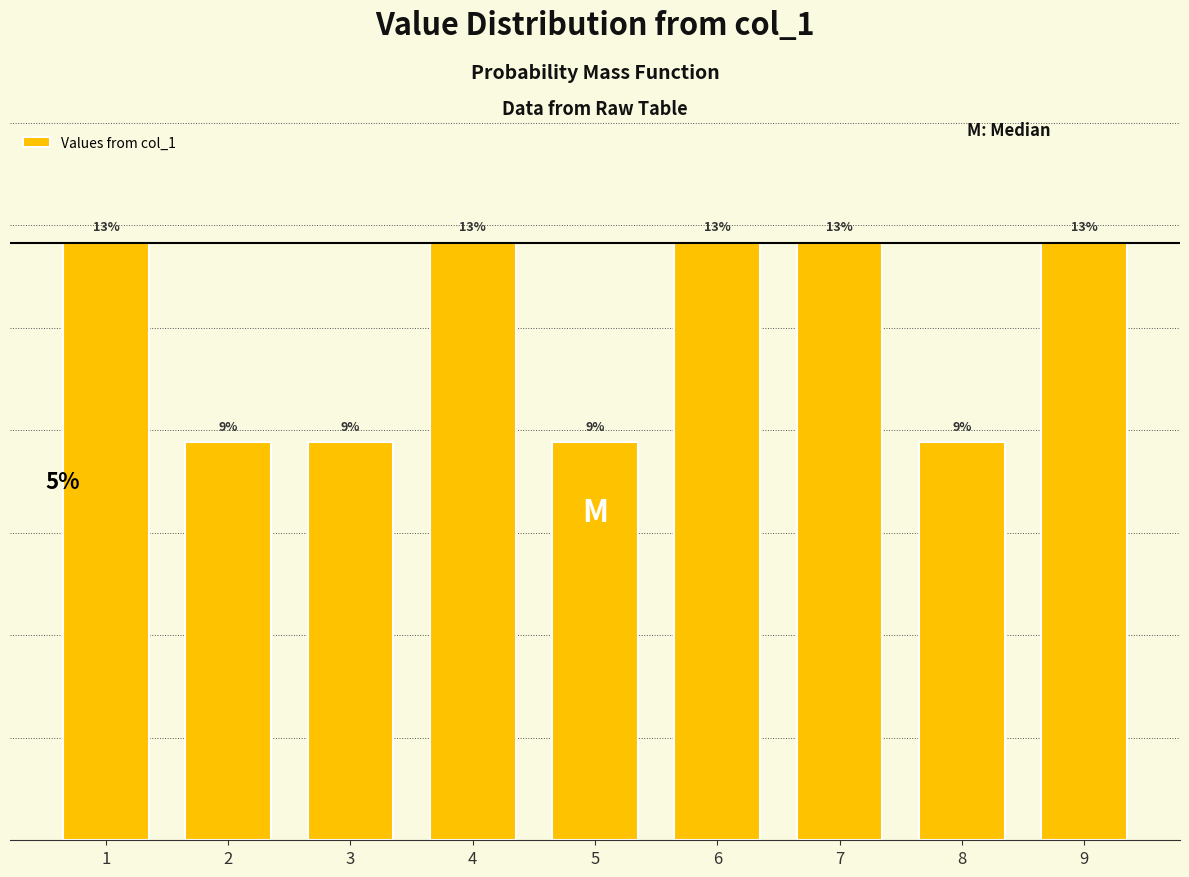

Are the bars horizontal?

No